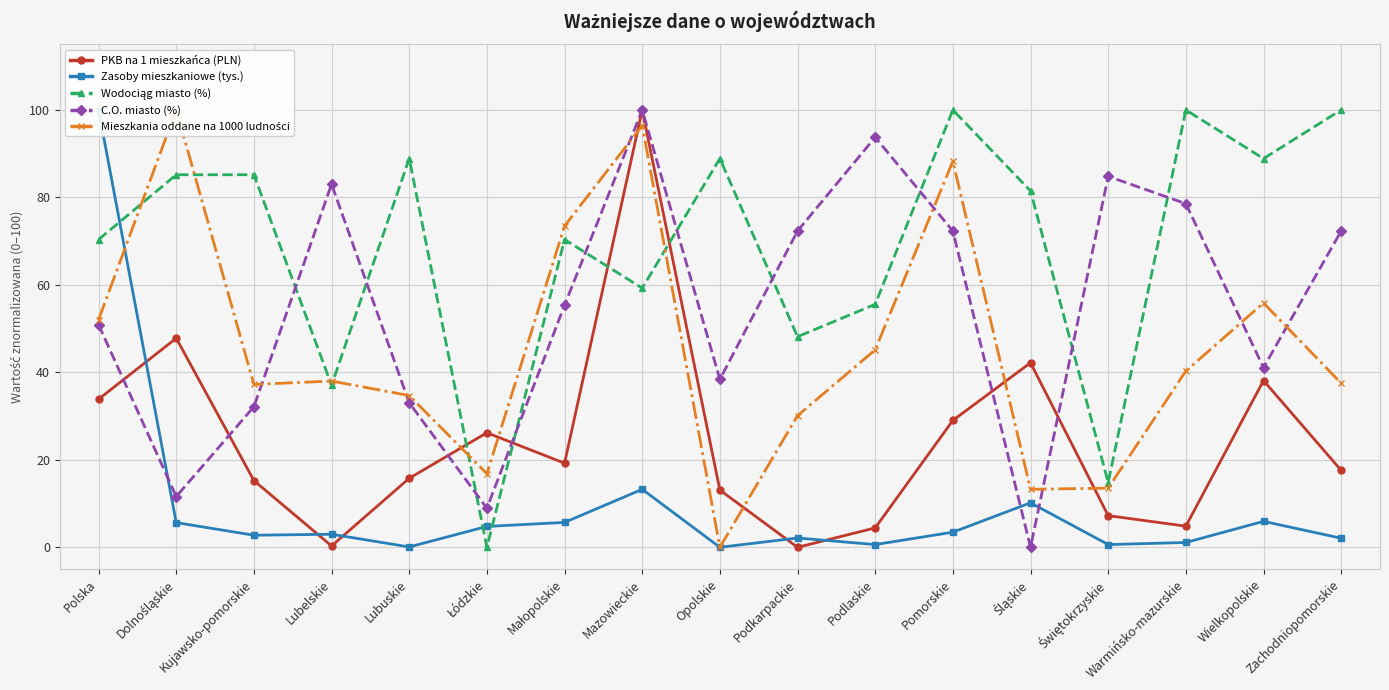

Is this an area chart (filled region under the line)?

No